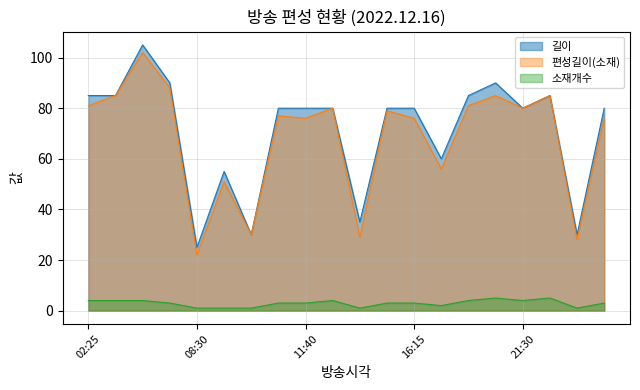

Which series has the widest spread of values?

길이